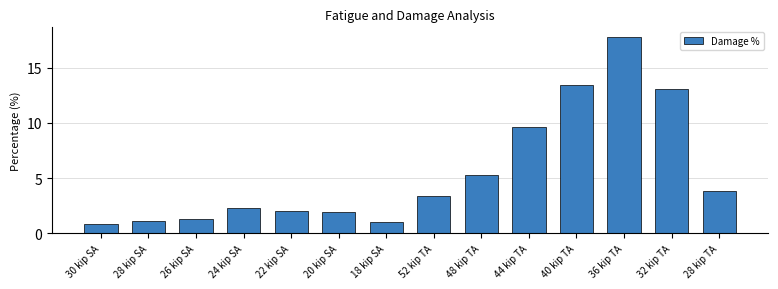

Count the number of values greater than 3.

7